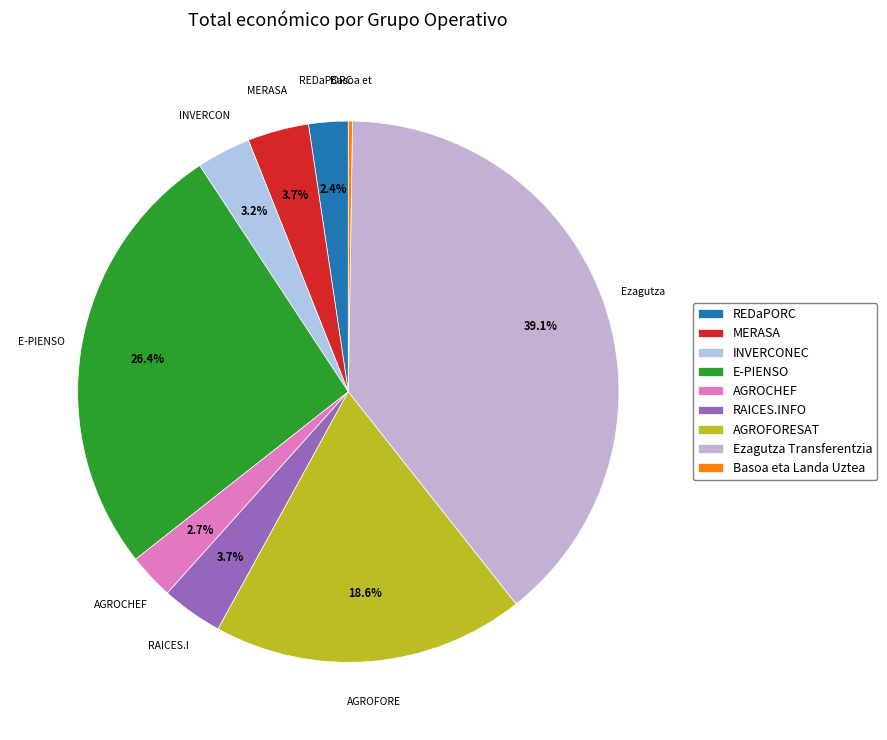

What percentage is NOT represented by AGROCHEF?

97.3%